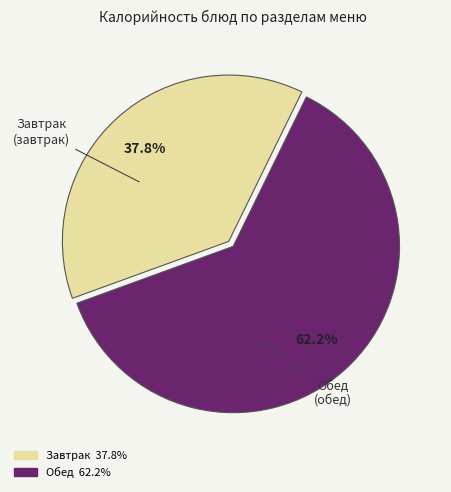

Is there a majority slice in this chart?

Yes